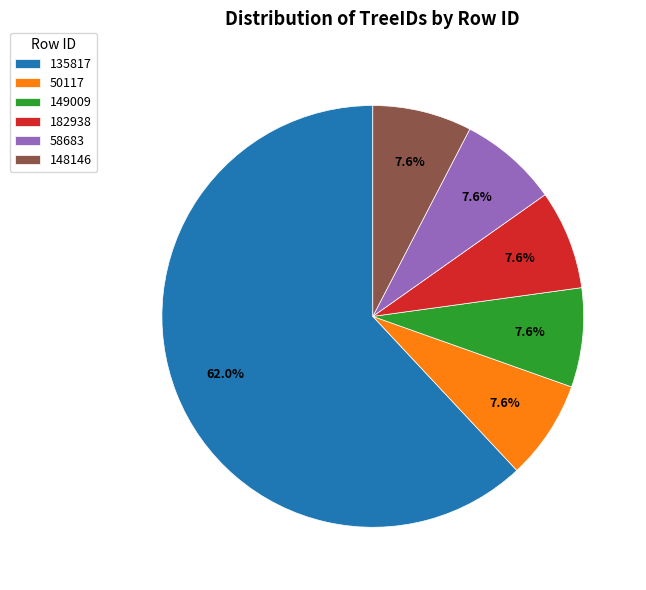

Is it true that 149009 is 8% of the pie?

True